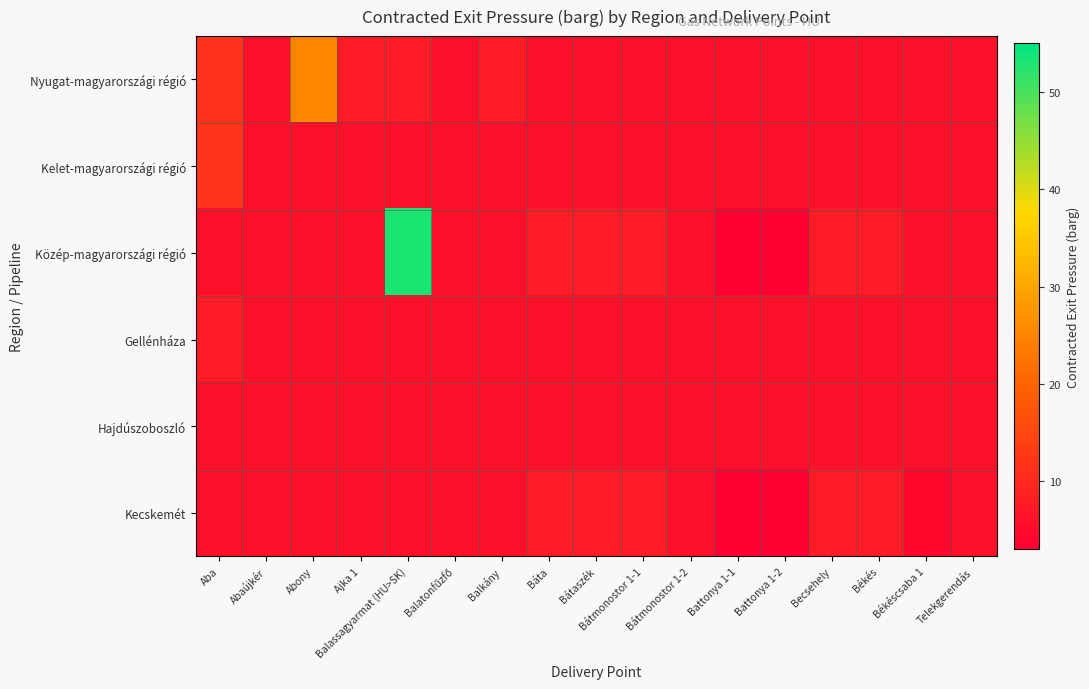

Reading right to left, transcribe all the data shown in this chart.

Nyugat-magyarországi régió: Telekgerendás=6.0	Békéscsaba 1=6.0	Békés=6.0	Becsehely=6.0	Battonya 1-2=6.0	Battonya 1-1=6.0	Bátmonostor 1-2=6.0	Bátmonostor 1-1=6.0	Bátaszék=6.0	Báta=6.0	Balkány=8.0	Balatonfűzfő=6.0	Balassagyarmat (HU>SK)=8.0	Ajka 1=8.0	Abony=25.0	Abaújkér=6.0	Aba=11.5
Kelet-magyarországi régió: Telekgerendás=6.0	Békéscsaba 1=6.0	Békés=6.0	Becsehely=6.0	Battonya 1-2=6.0	Battonya 1-1=6.0	Bátmonostor 1-2=6.0	Bátmonostor 1-1=6.0	Bátaszék=6.0	Báta=6.0	Balkány=6.0	Balatonfűzfő=6.0	Balassagyarmat (HU>SK)=6.0	Ajka 1=6.0	Abony=6.0	Abaújkér=6.0	Aba=12.0
Közép-magyarországi régió: Telekgerendás=6.0	Békéscsaba 1=6.0	Békés=8.0	Becsehely=8.0	Battonya 1-2=3.0	Battonya 1-1=3.0	Bátmonostor 1-2=6.0	Bátmonostor 1-1=8.0	Bátaszék=8.0	Báta=8.0	Balkány=6.0	Balatonfűzfő=6.0	Balassagyarmat (HU>SK)=53.0	Ajka 1=6.0	Abony=6.0	Abaújkér=6.0	Aba=6.0
Gellénháza: Telekgerendás=6.0	Békéscsaba 1=6.0	Békés=6.0	Becsehely=6.0	Battonya 1-2=6.0	Battonya 1-1=6.0	Bátmonostor 1-2=6.0	Bátmonostor 1-1=6.0	Bátaszék=6.0	Báta=6.0	Balkány=6.0	Balatonfűzfő=6.0	Balassagyarmat (HU>SK)=6.0	Ajka 1=6.0	Abony=6.0	Abaújkér=6.0	Aba=8.0
Hajdúszoboszló: Telekgerendás=6.0	Békéscsaba 1=6.0	Békés=6.0	Becsehely=6.0	Battonya 1-2=6.0	Battonya 1-1=6.0	Bátmonostor 1-2=6.0	Bátmonostor 1-1=6.0	Bátaszék=6.0	Báta=6.0	Balkány=6.0	Balatonfűzfő=6.0	Balassagyarmat (HU>SK)=6.0	Ajka 1=6.0	Abony=6.0	Abaújkér=6.0	Aba=6.0
Kecskemét: Telekgerendás=6.0	Békéscsaba 1=4.5	Békés=8.0	Becsehely=8.0	Battonya 1-2=3.0	Battonya 1-1=3.0	Bátmonostor 1-2=6.0	Bátmonostor 1-1=8.0	Bátaszék=8.0	Báta=8.0	Balkány=6.0	Balatonfűzfő=6.0	Balassagyarmat (HU>SK)=6.0	Ajka 1=6.0	Abony=6.0	Abaújkér=6.0	Aba=6.0